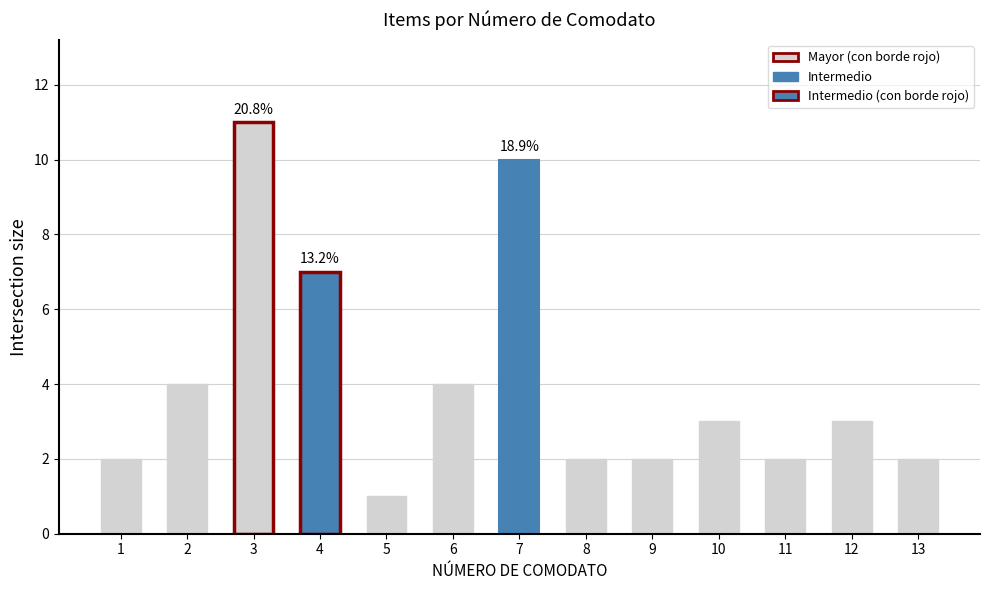

Approximately how many times larger is the value at 8 compared to 7?

0.2